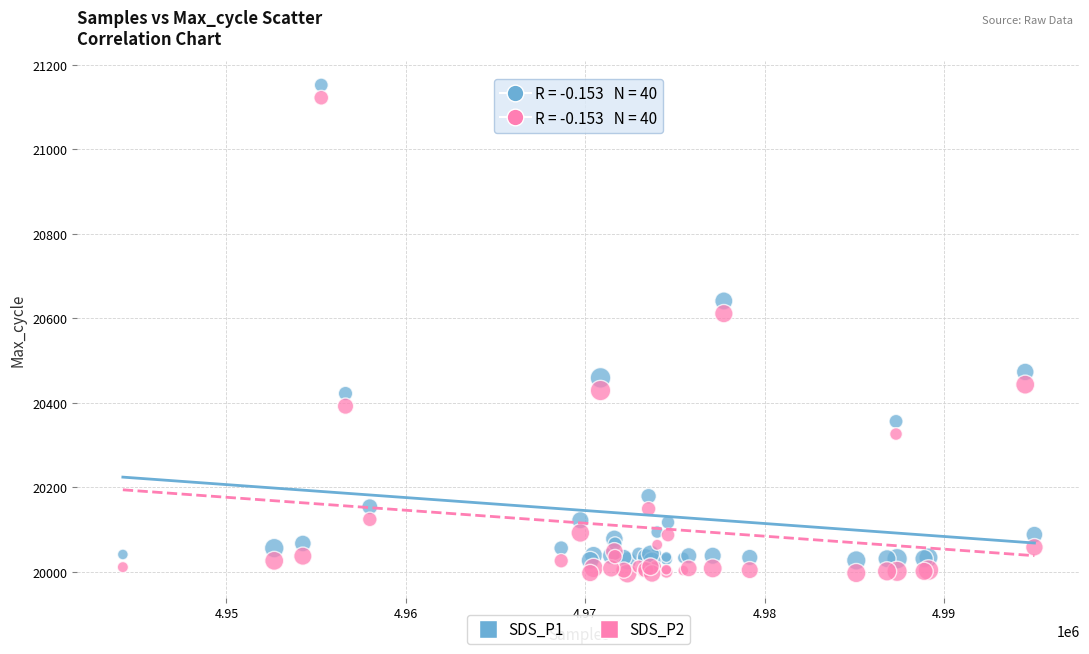

Which series contains the lowest Y value?

SDS_P2